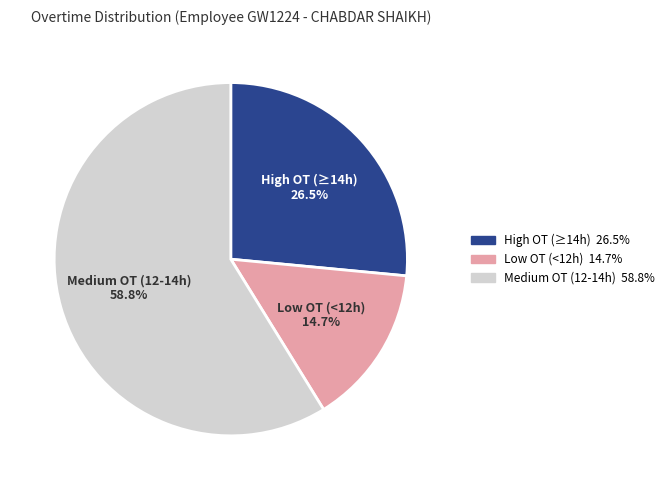

Is there a majority slice in this chart?

Yes